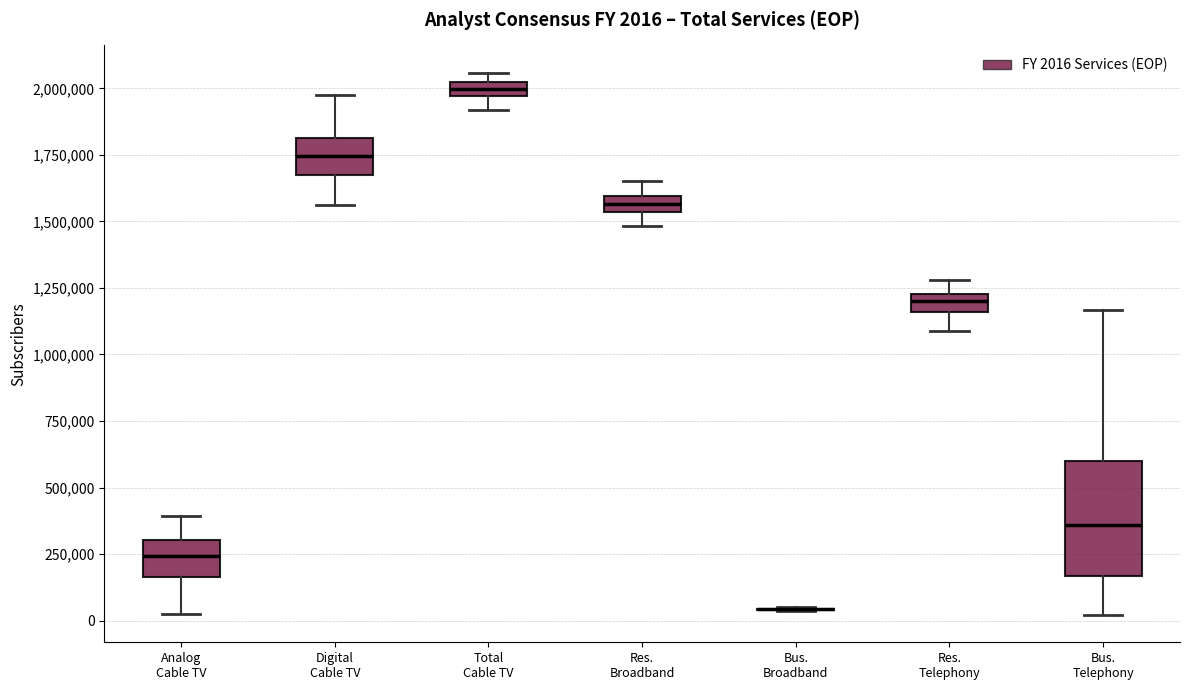

Which box is the tallest, from its lower edge to its upper edge?

Bus. Telephony